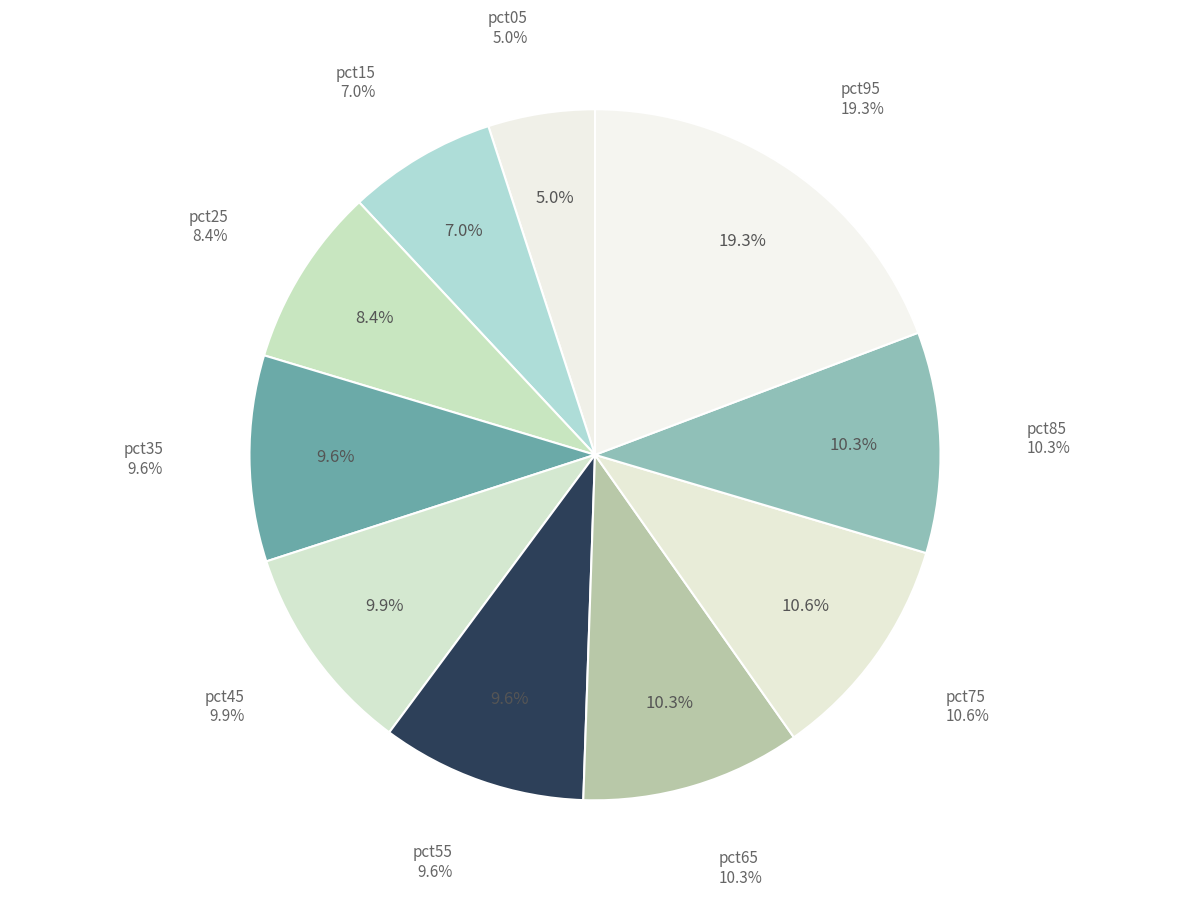

What percentage do pct85 and pct45 together represent?

20.2%